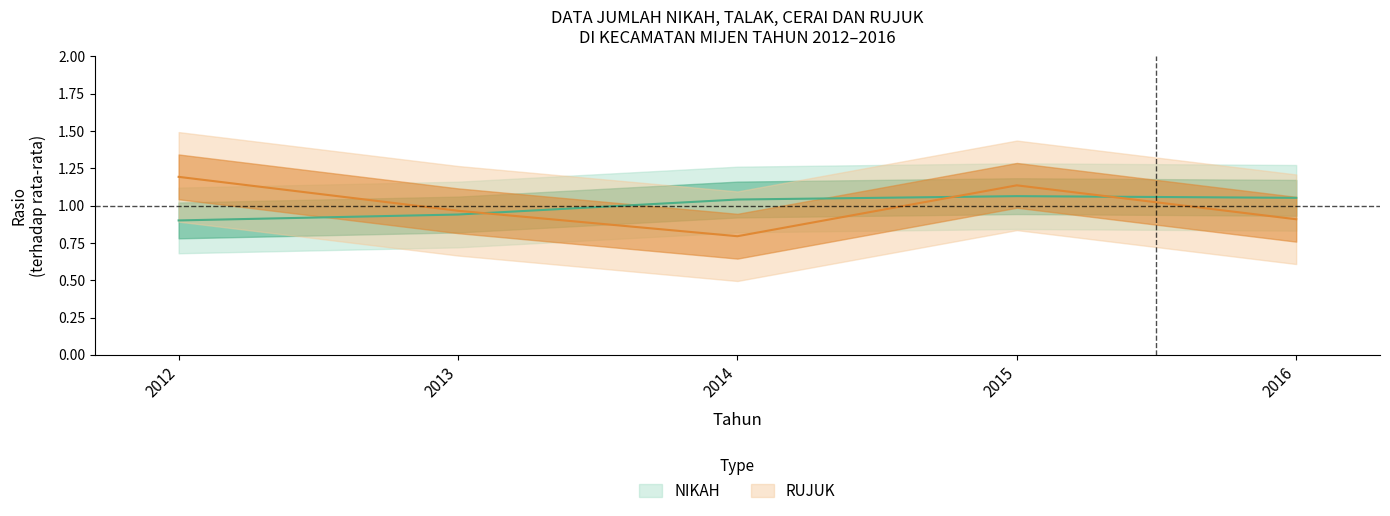

How many interior local valleys does the RUJUK series have?

1